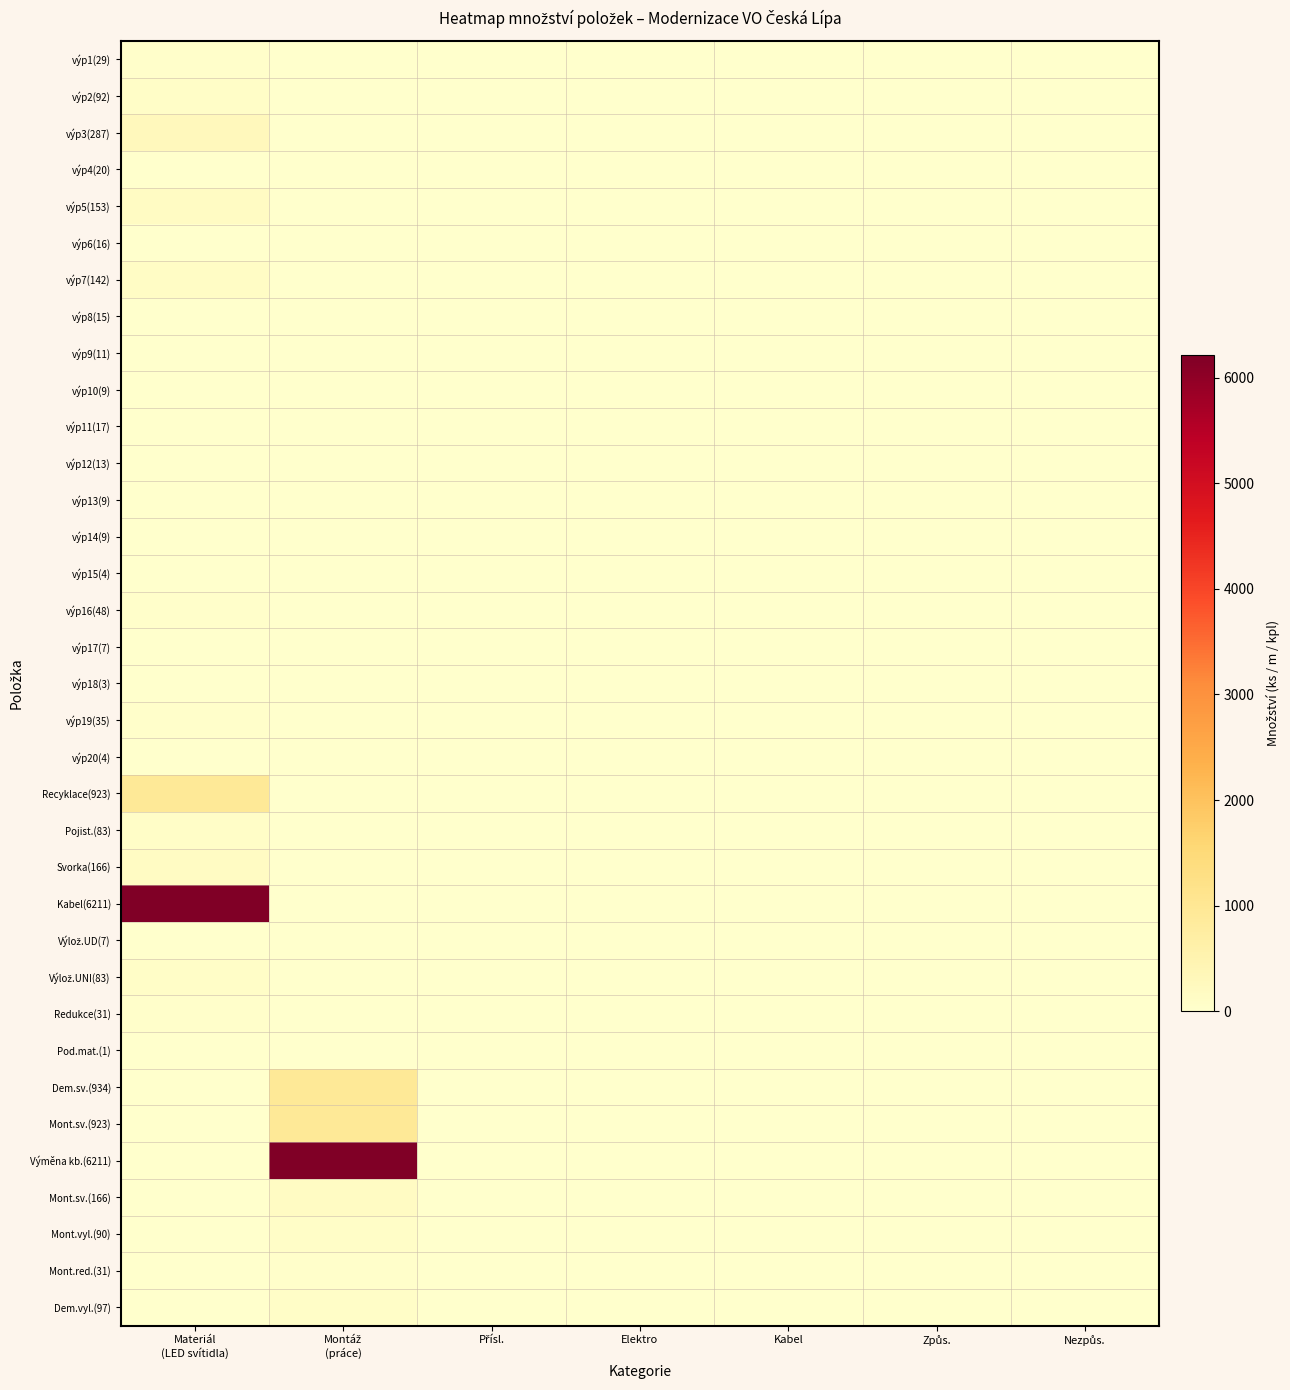

Which series has the widest spread of values?

Kabel(6211)